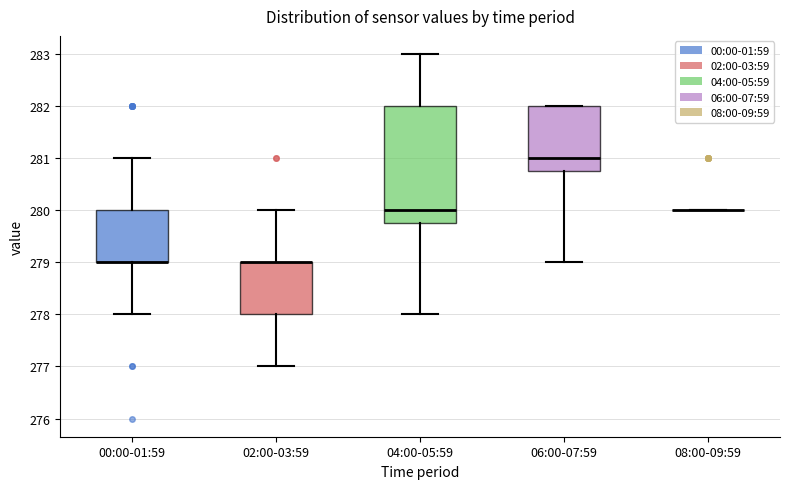

Comparing the boxes themselves (not the whiskers), which one is the tallest?

04:00-05:59